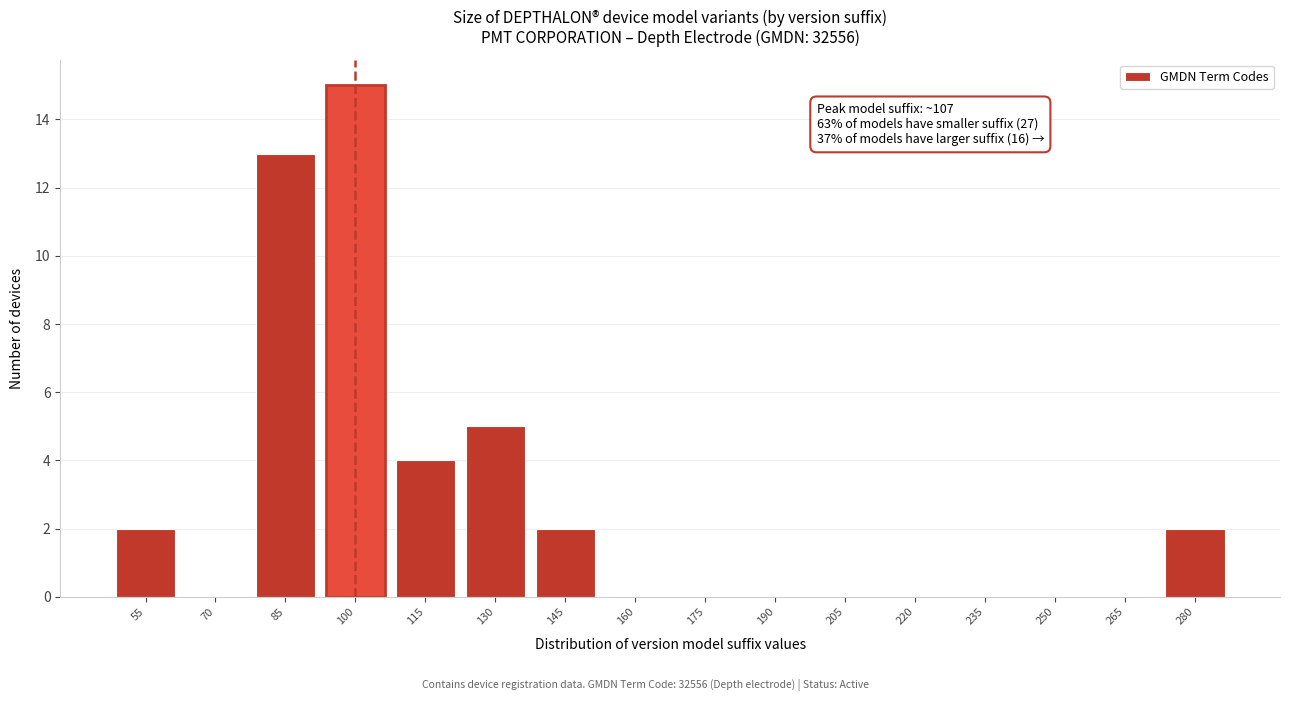

Reading left to right, what are all the values shown in this chart?

55=2	70=0	85=13	100=15	115=4	130=5	145=2	160=0	175=0	190=0	205=0	220=0	235=0	250=0	265=0	280=2